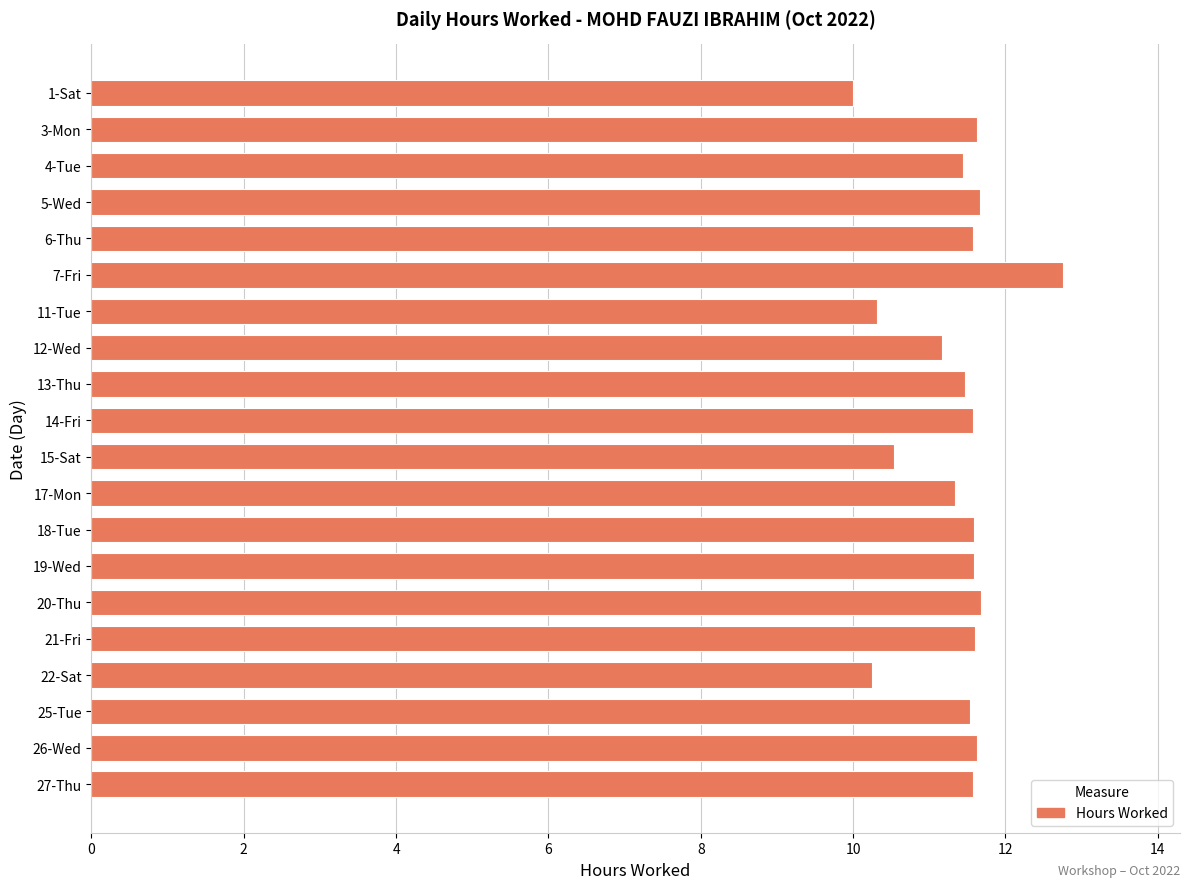

Is it true that the value at 7-Fri is 12.8?

True